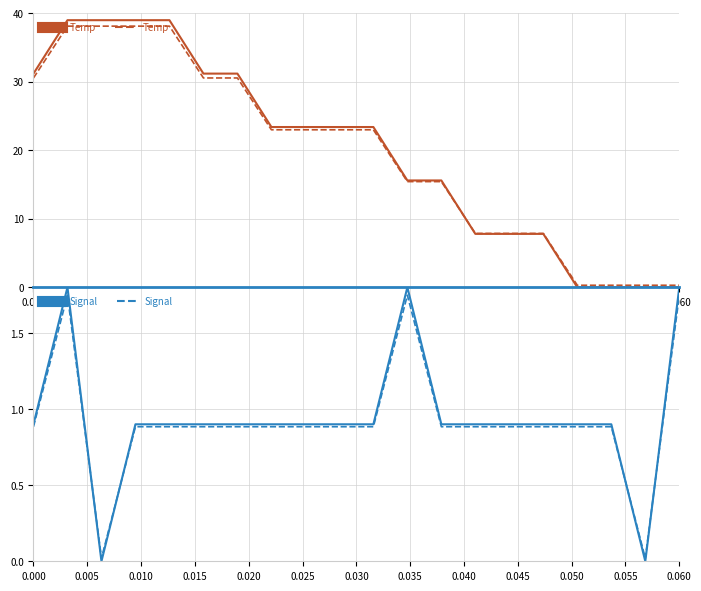

How many lines are shown in the chart?

4